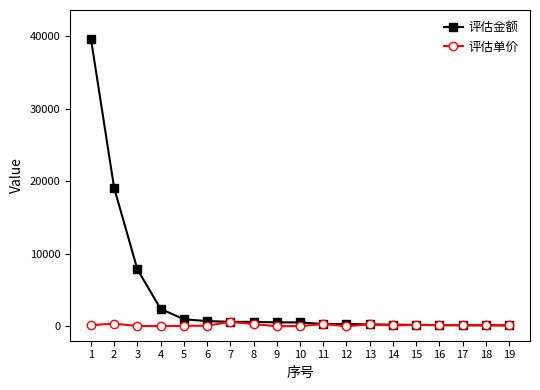

What is the smallest value displayed?

2.0